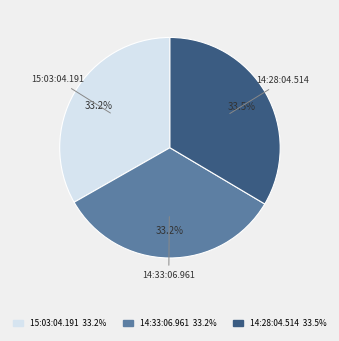

Combined, do 14:33:06.961 and 14:28:04.514 account for over 50%?

Yes